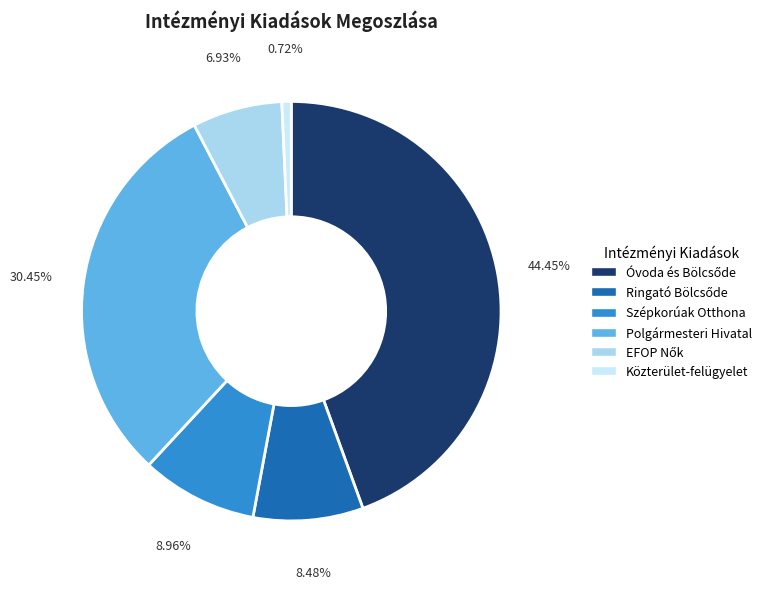

Is there a majority slice in this chart?

No